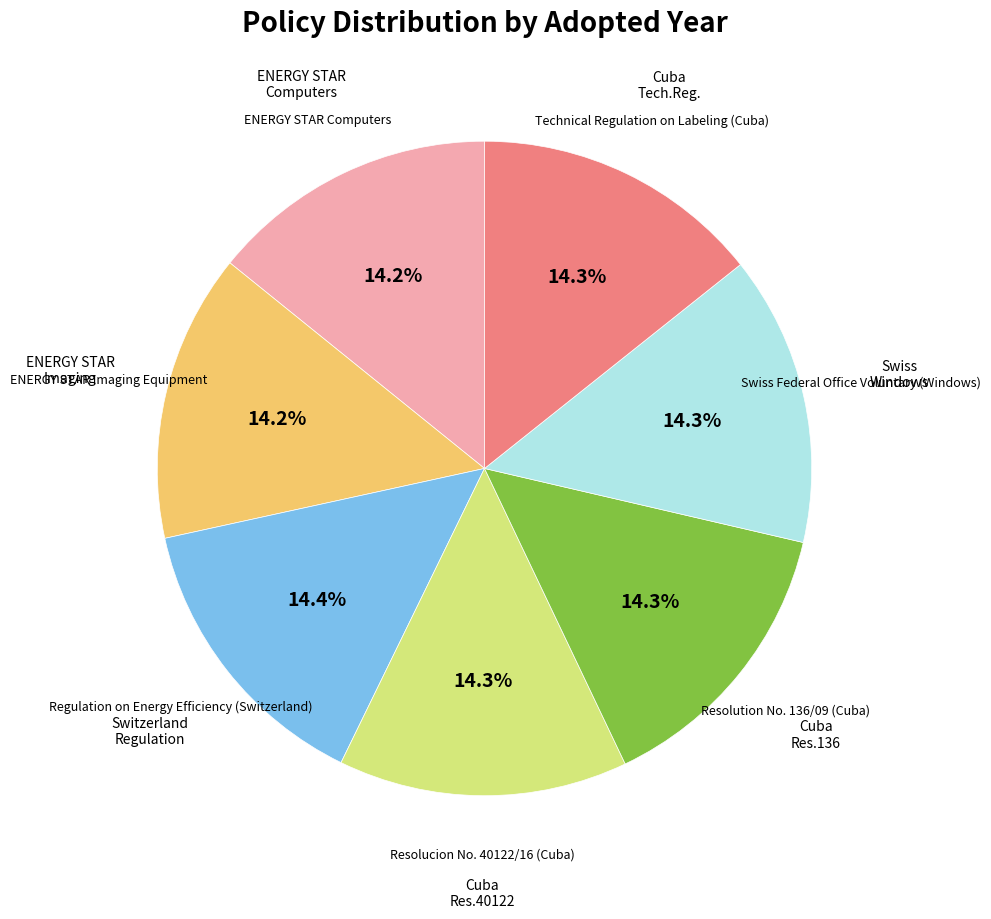

Is there a majority slice in this chart?

No